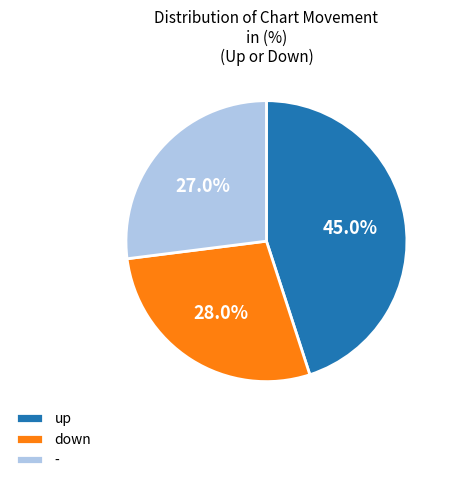

How many slices are in this pie chart?

3